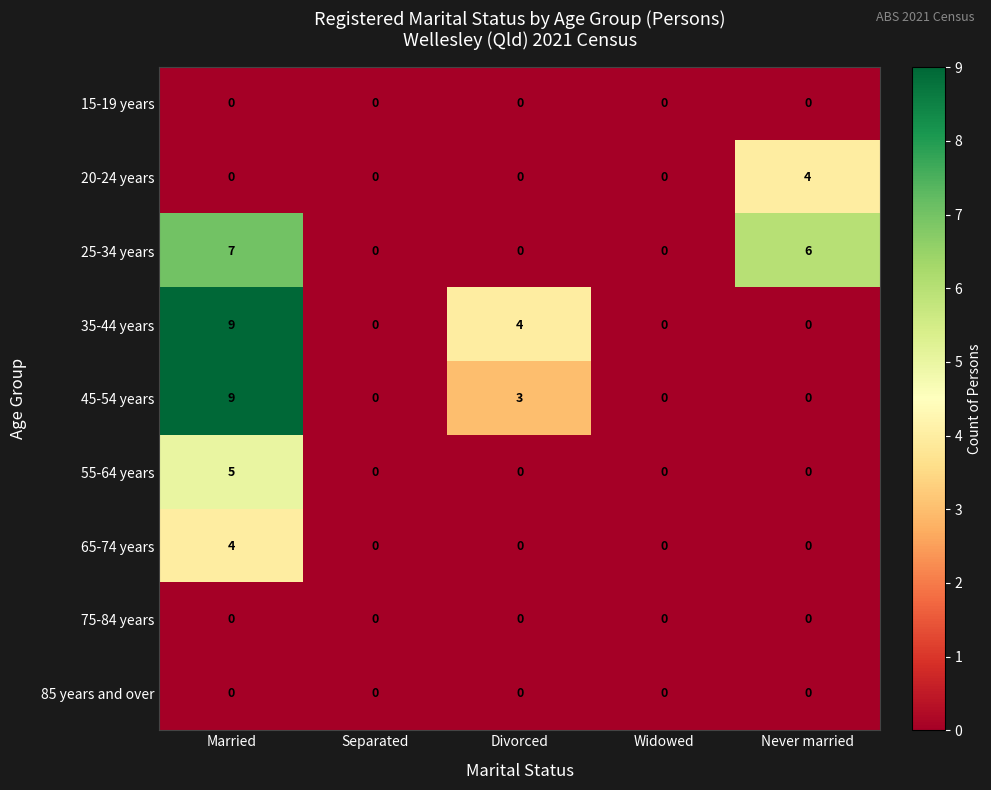

How many 20-24 years values are between 0 and 1?

4